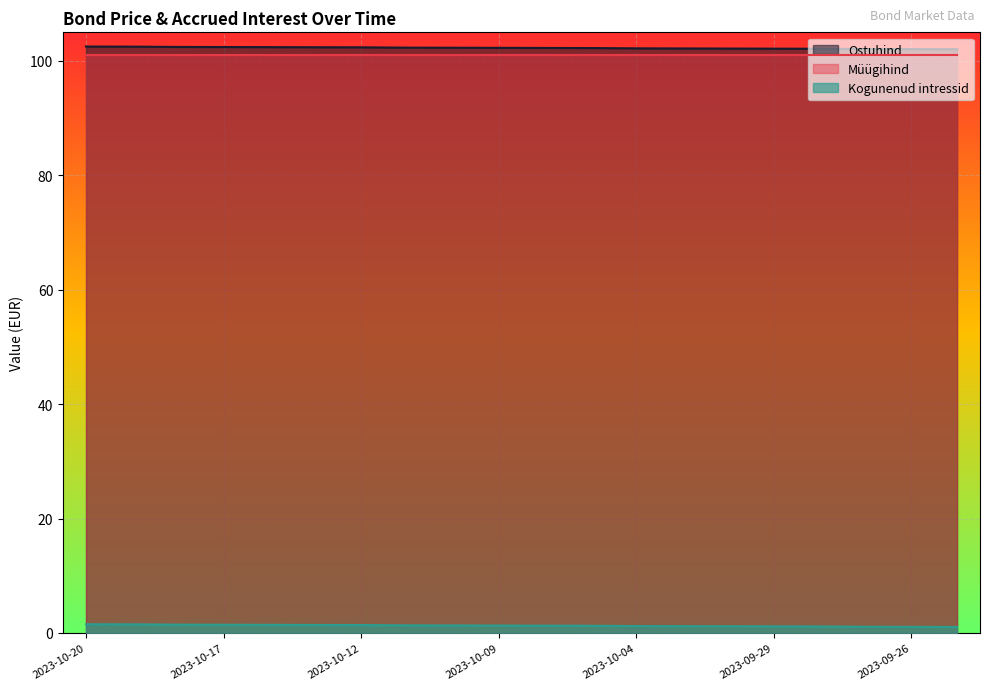

What is the maximum value for Kogunenud intressid?

1.5